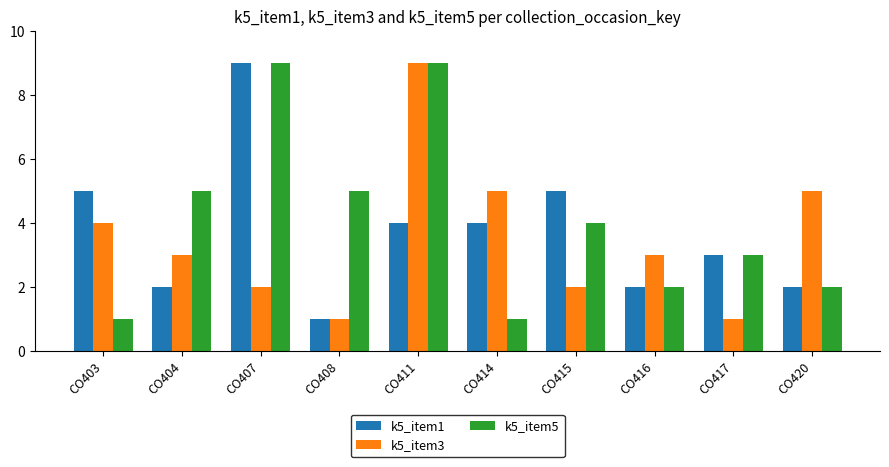

What is the value of the k5_item5 bar at the 1st from the left?

1